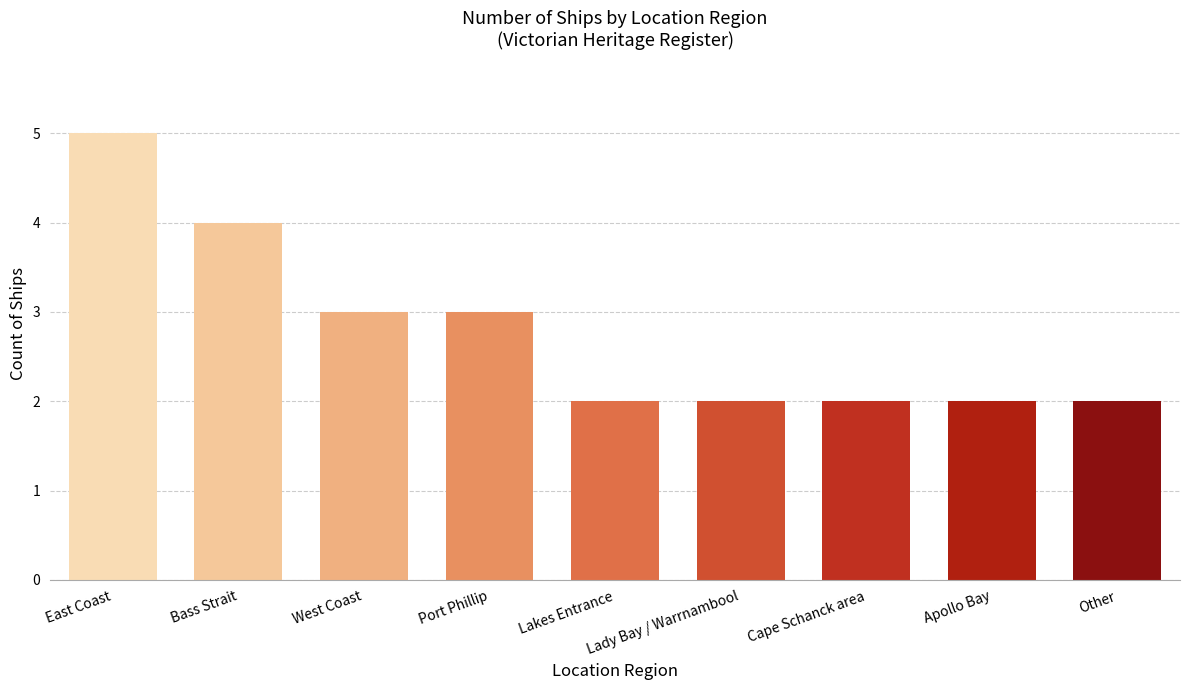

True or false: the data shows 3 at Port Phillip.

True